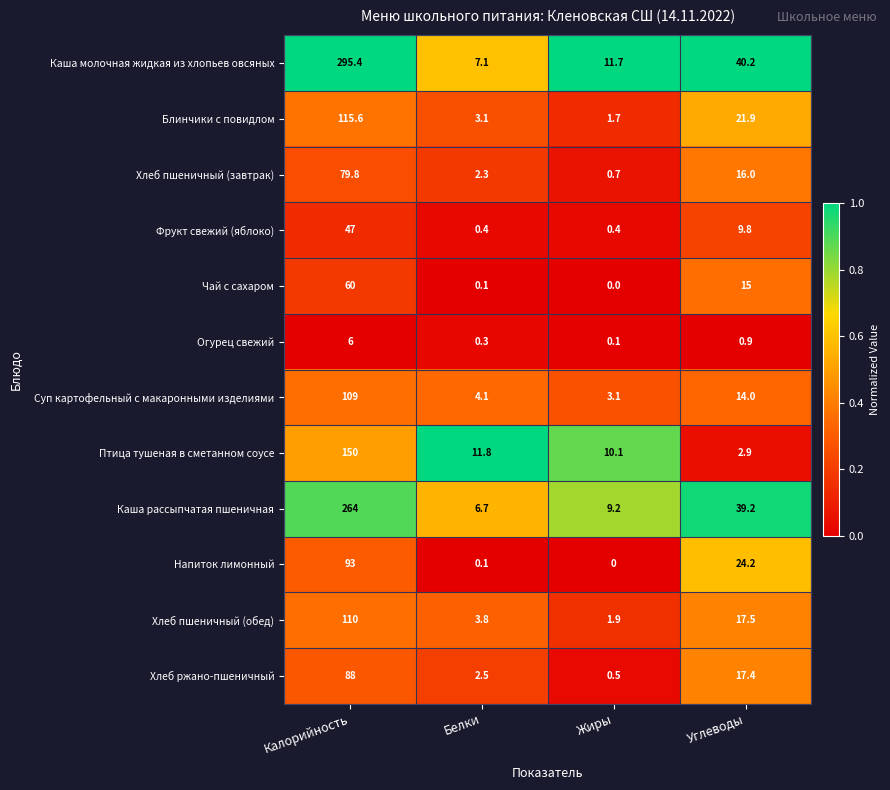

What is the sum of all Блинчики с повидлом values?

142.3